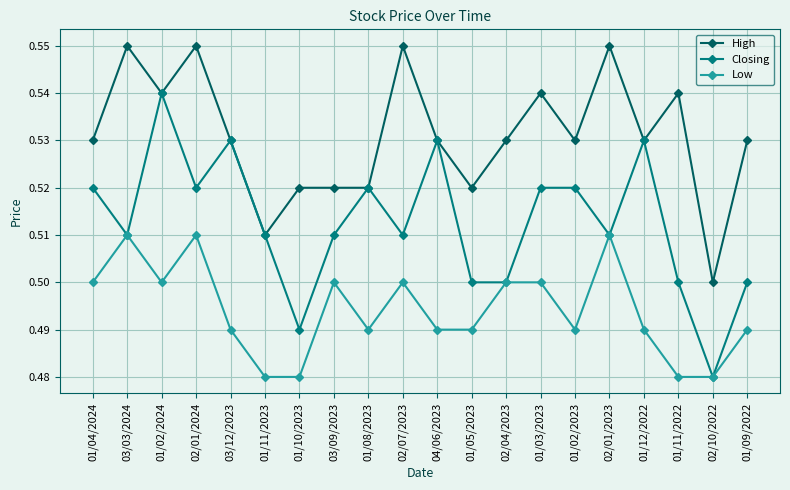

True or false: High has more than 1 points higher than both neighbors.

True